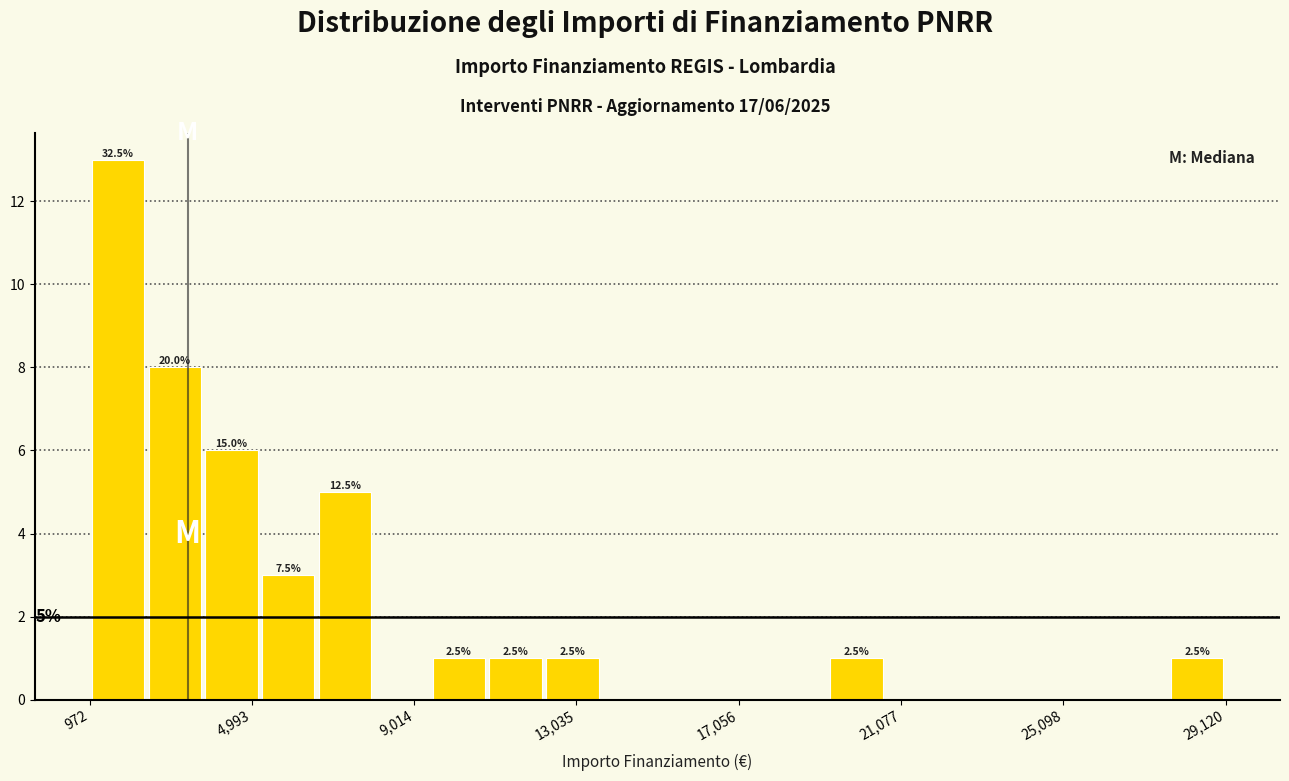

Read against the x-axis, roughly where is the centre of the tallest bar?

1500